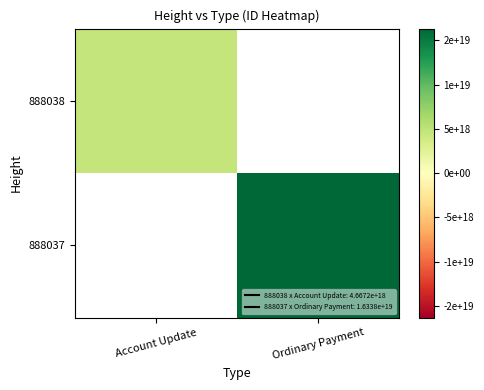

Is the value of 888038 at Account Update greater than the value of 888037 at Ordinary Payment?

No